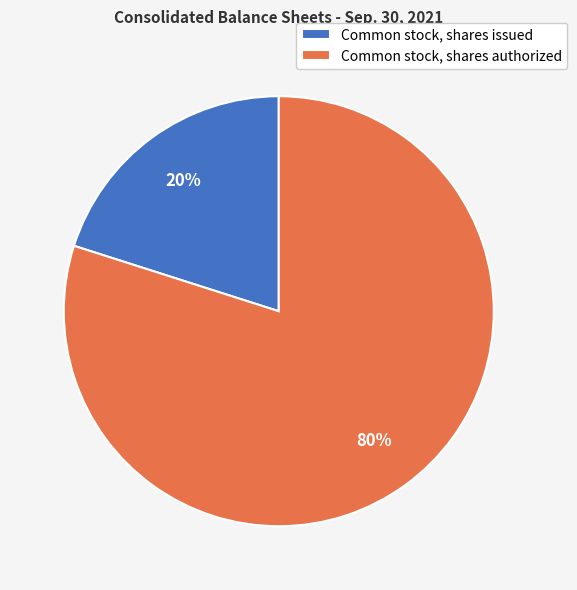

What percentage is the Common stock, shares authorized slice, to the nearest percent?

80%